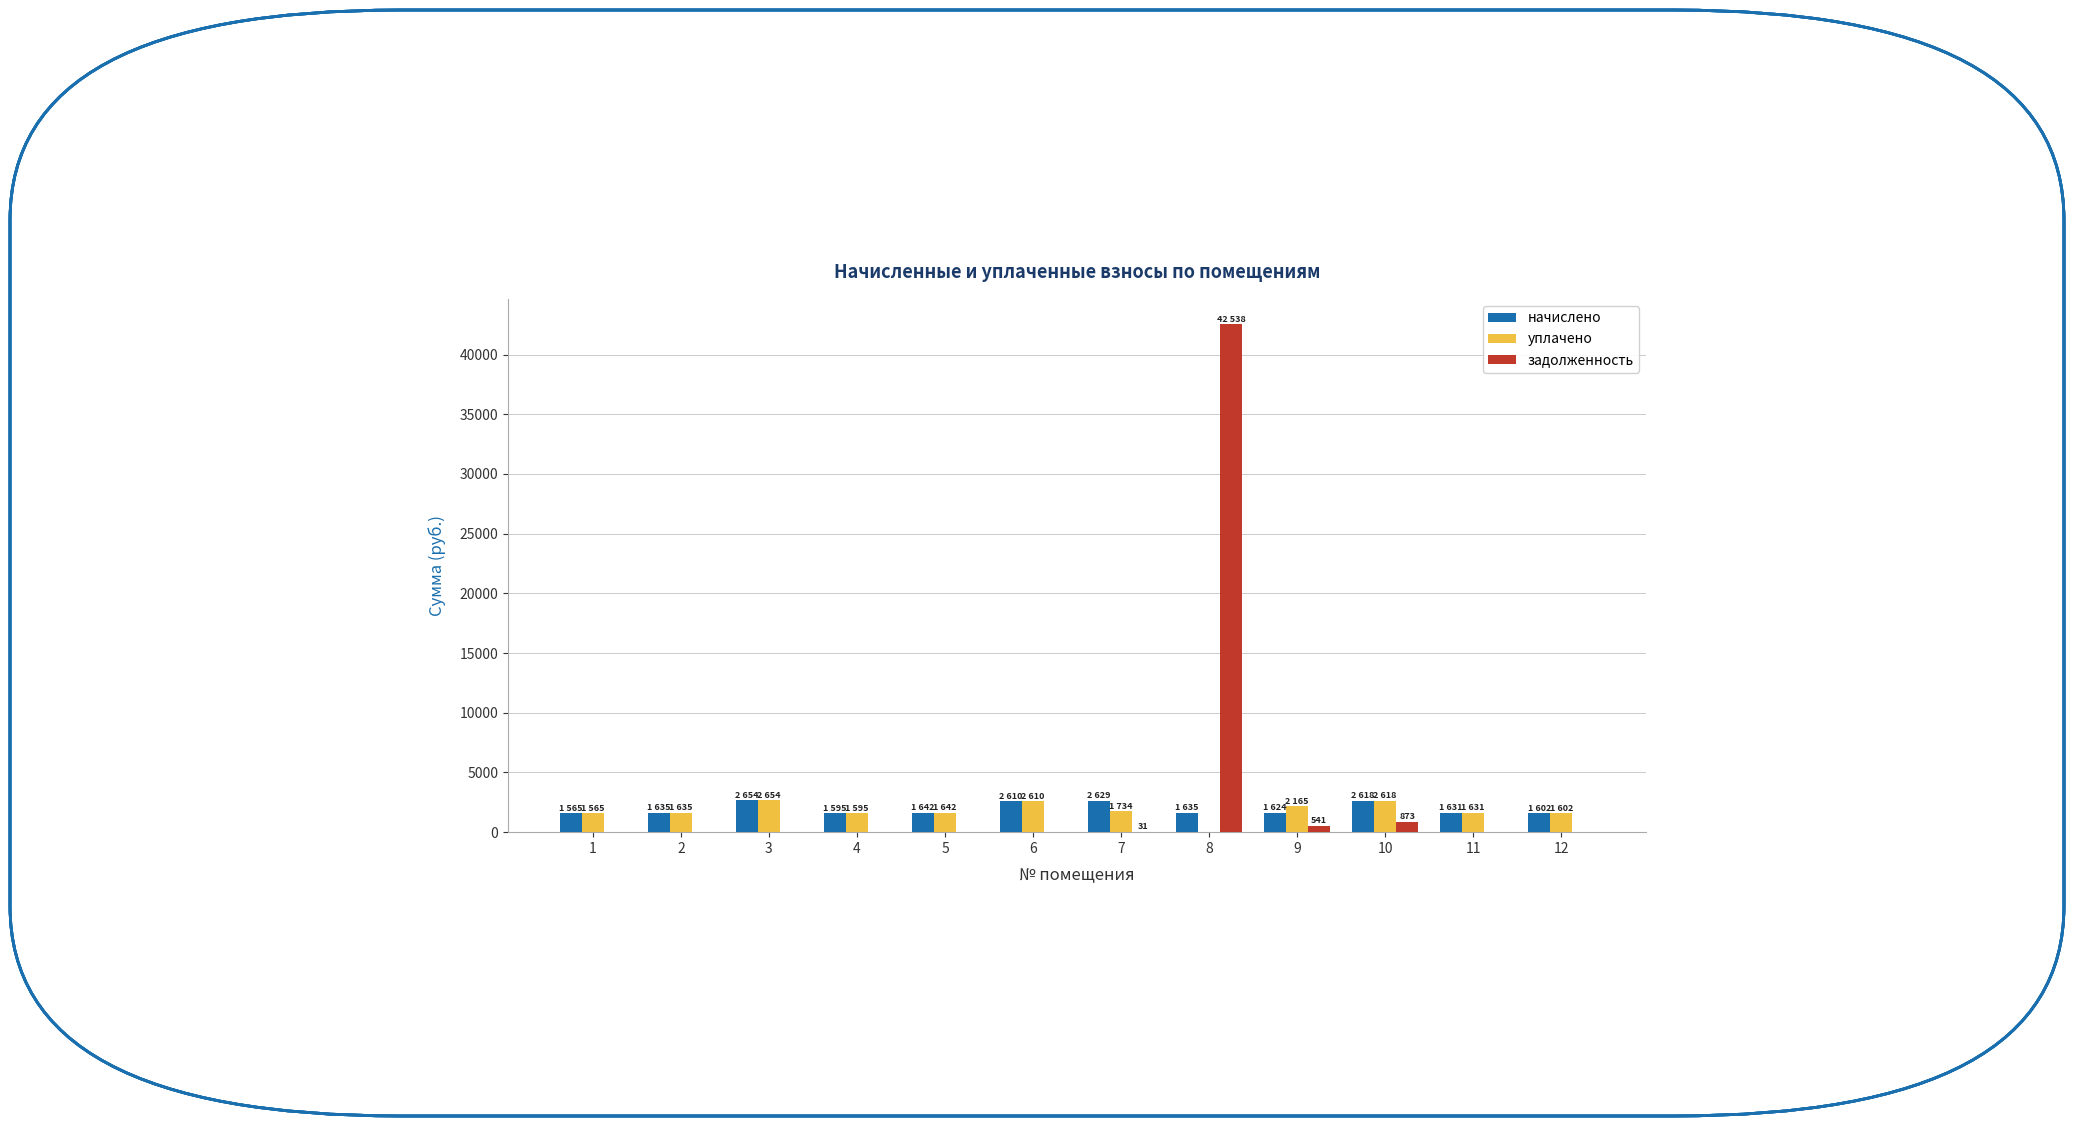

What is the total value across all series at 3?

5308.4